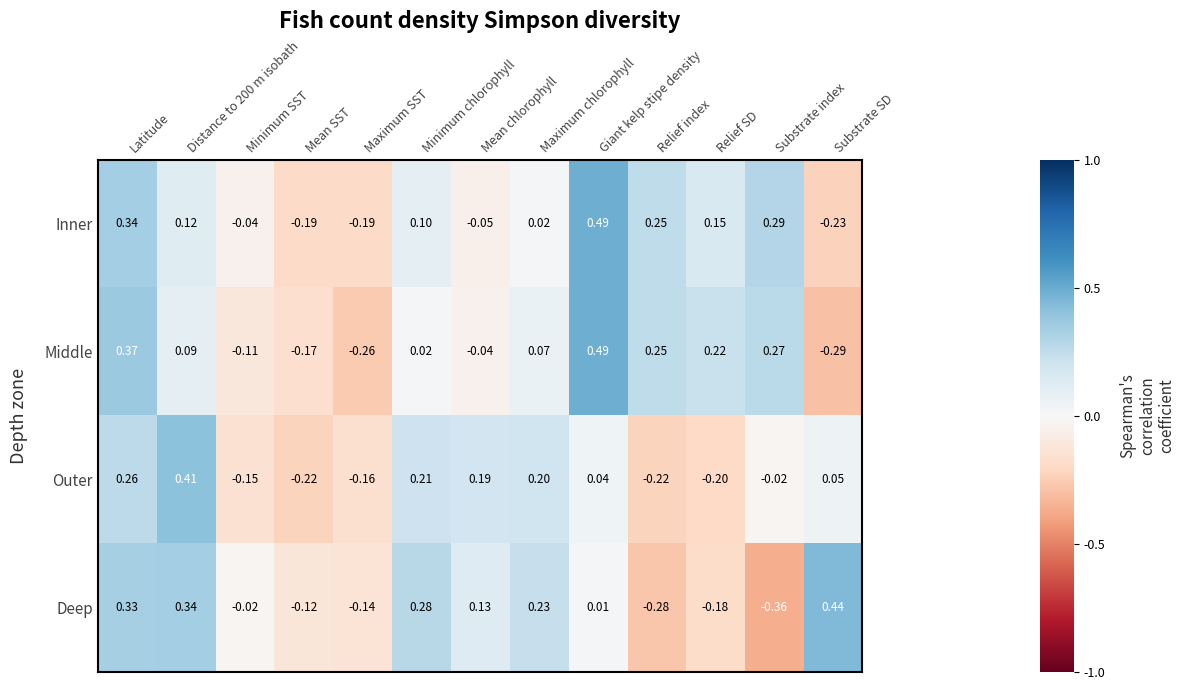

Which series has the widest spread of values?

Deep